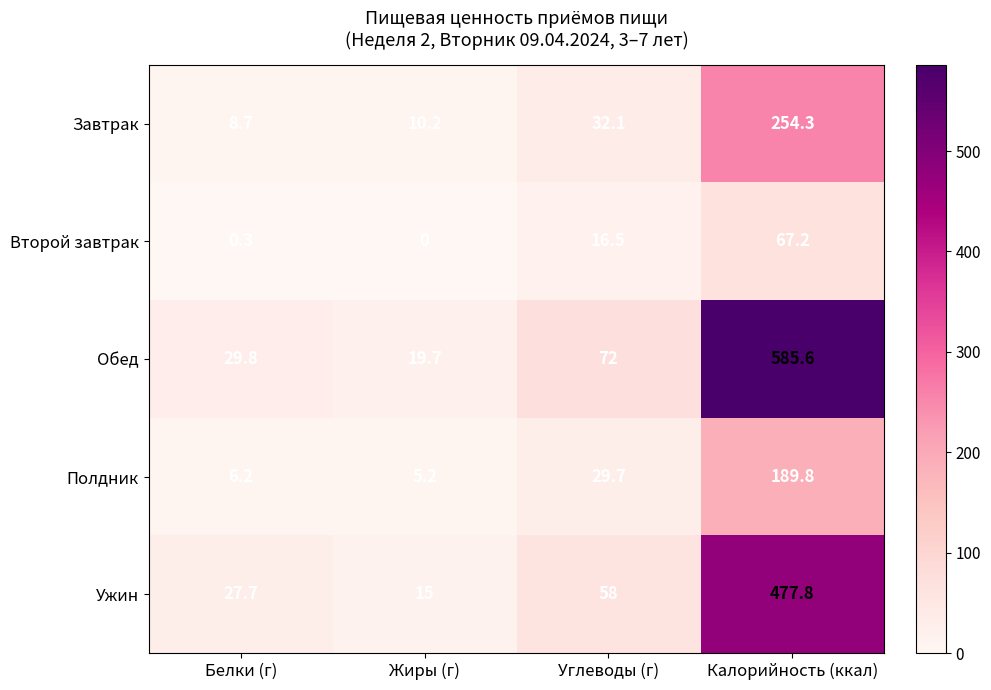

How many categories are shown in the chart?

4